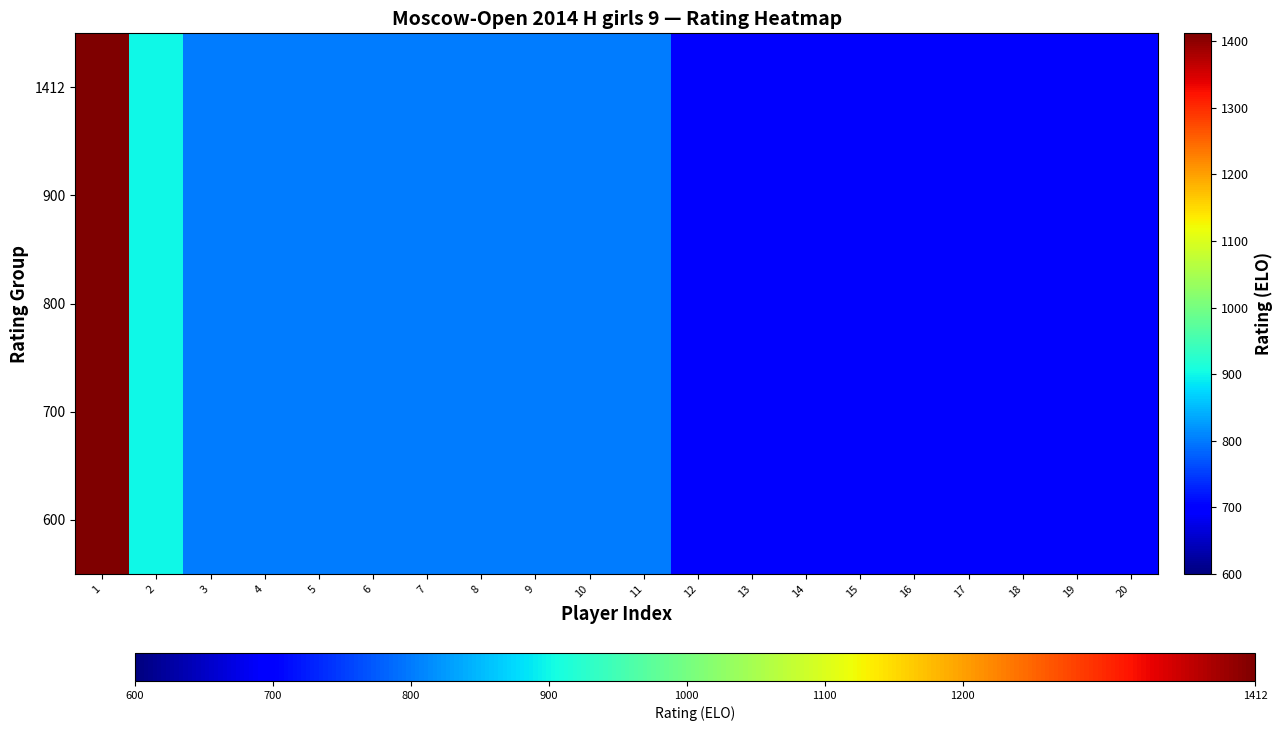

What is the total value across all series at 16?

3500